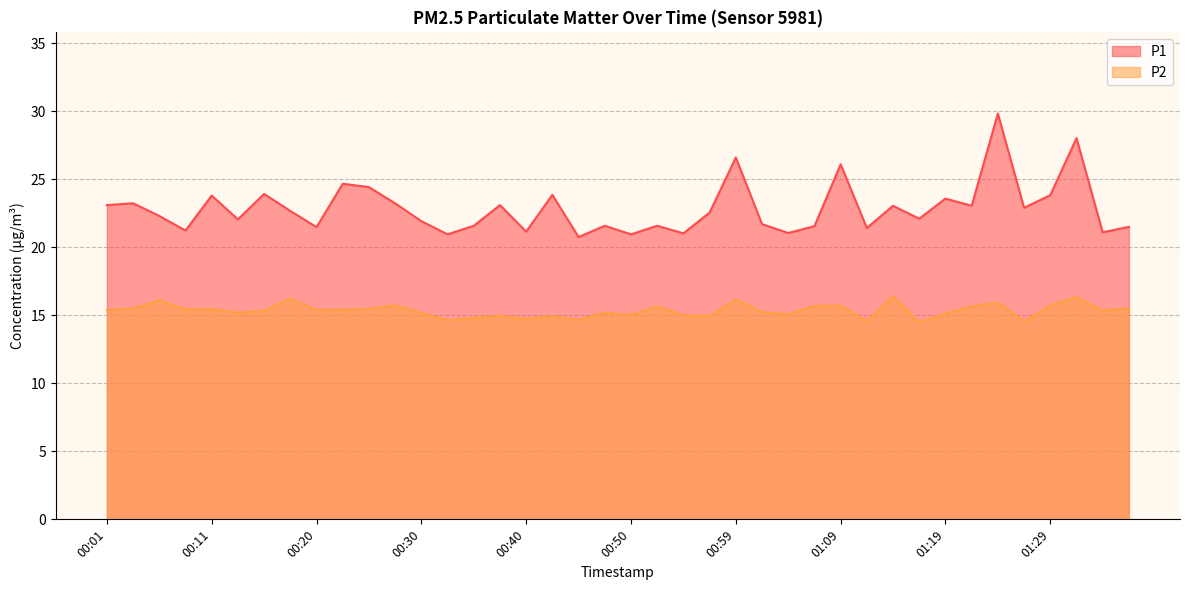

At which category is the sum across all series the highest?

01:24